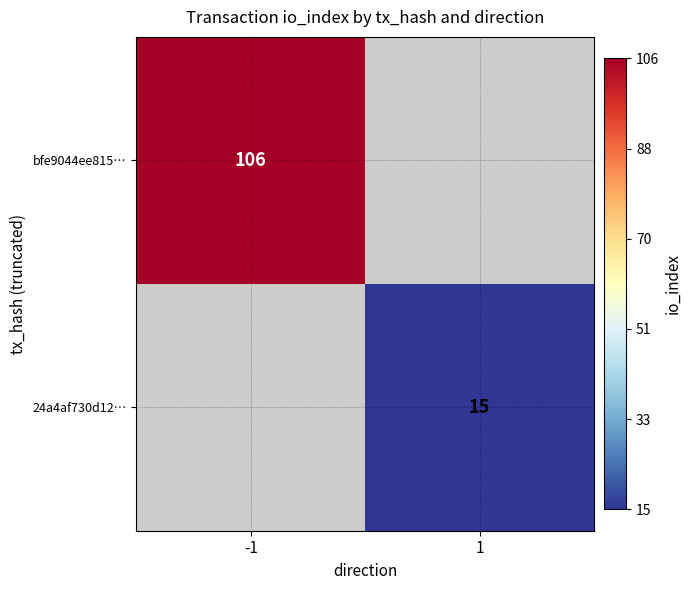

How many categories are shown in the chart?

2